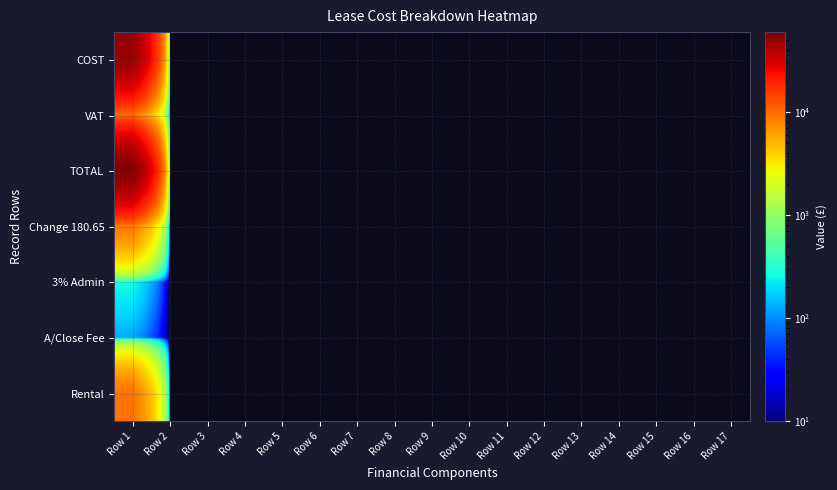

At Row 12, list the series in order from smallest to largest.

COST, VAT, TOTAL, Change 180.65, 3% Admin, A/Close Fee, Rental